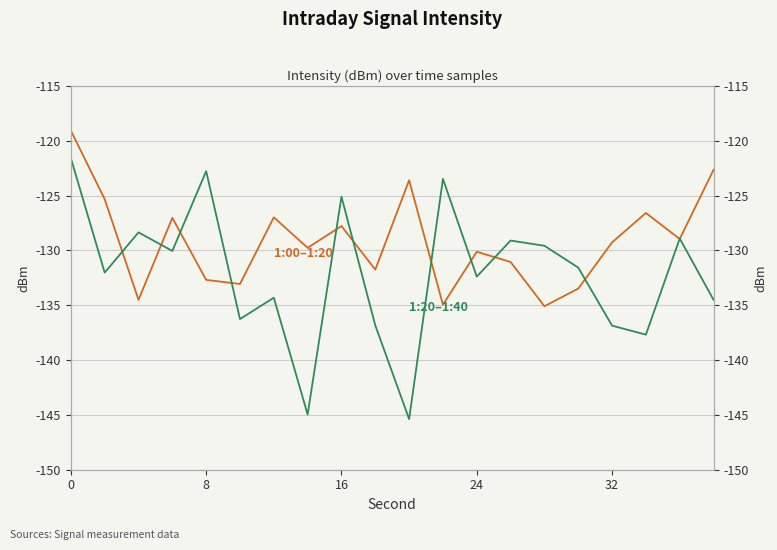

The value of 1:00–1:20 (intensity dBm) at 24 is -182.0. True or false?

False